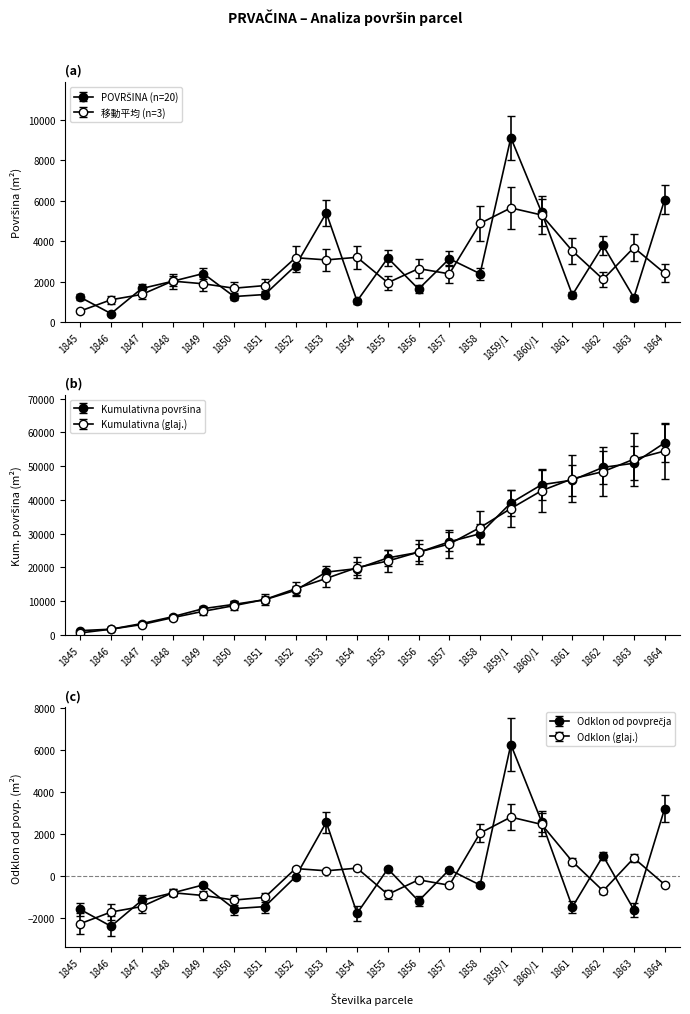

At which label does the data first exceed 2396?

1849